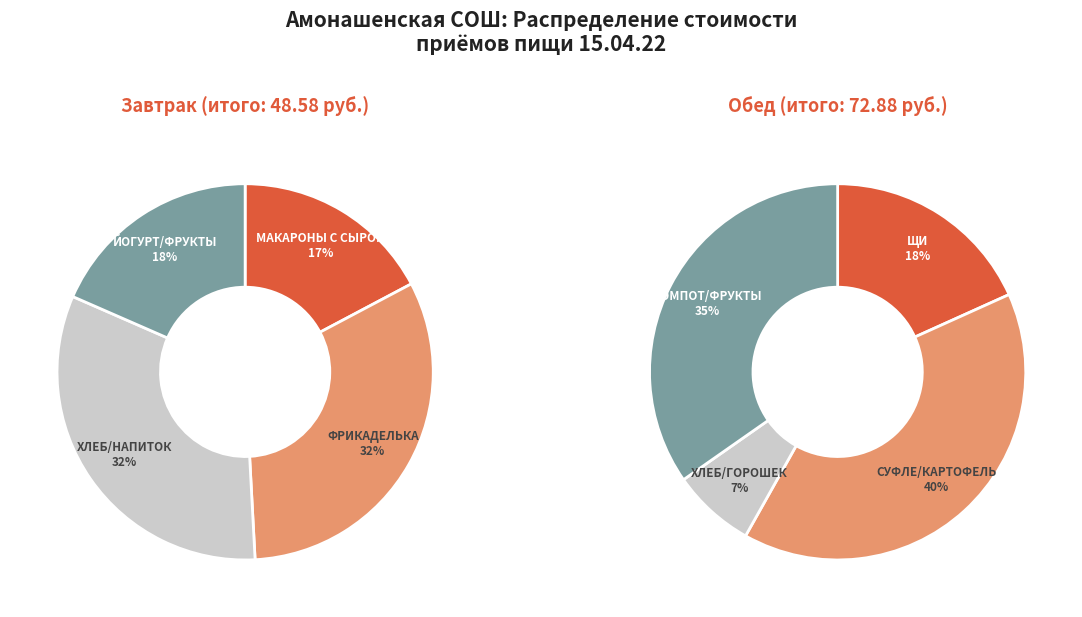

What is the ratio of the value at Завтрак / Завтрак 2 to the value at Обед?

0.7